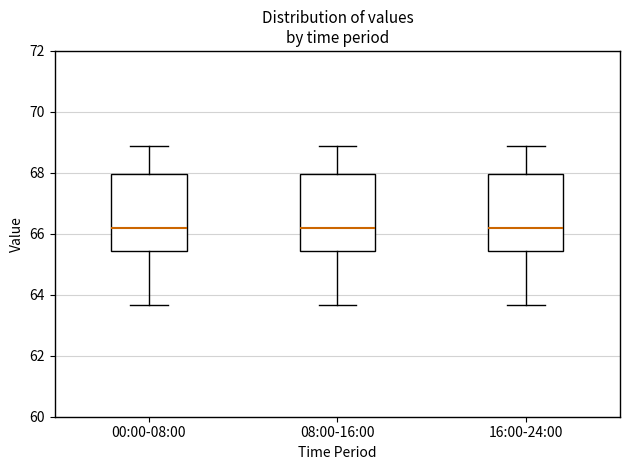

Reading left to right, transcribe this box plot: for each box, give where its median line is, the range the box spans, and where its two whiskers end, as read against the y-axis. The values are not printed on the chart, so give them approximately, as read against the axis.

00:00-08:00: median 66.2, box 65.4 to 68.0, whiskers 63.6 to 68.8
08:00-16:00: median 66.2, box 65.4 to 68.0, whiskers 63.6 to 68.8
16:00-24:00: median 66.2, box 65.4 to 68.0, whiskers 63.6 to 68.8